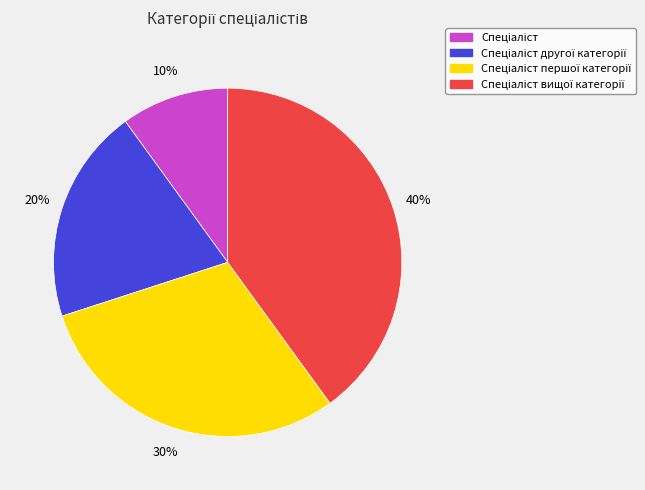

How many segments does this pie chart have?

4